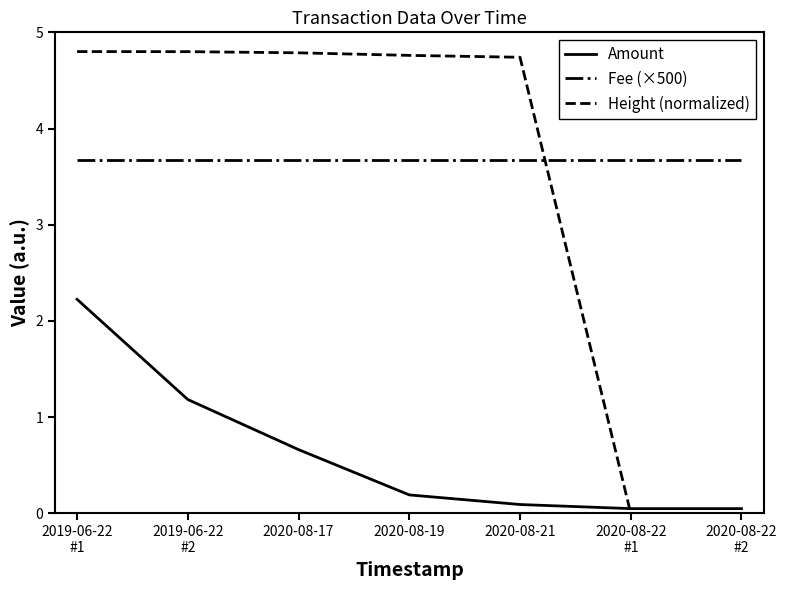

Is it true that Amount equals 0.9 at 2019-06-22
#1?

False